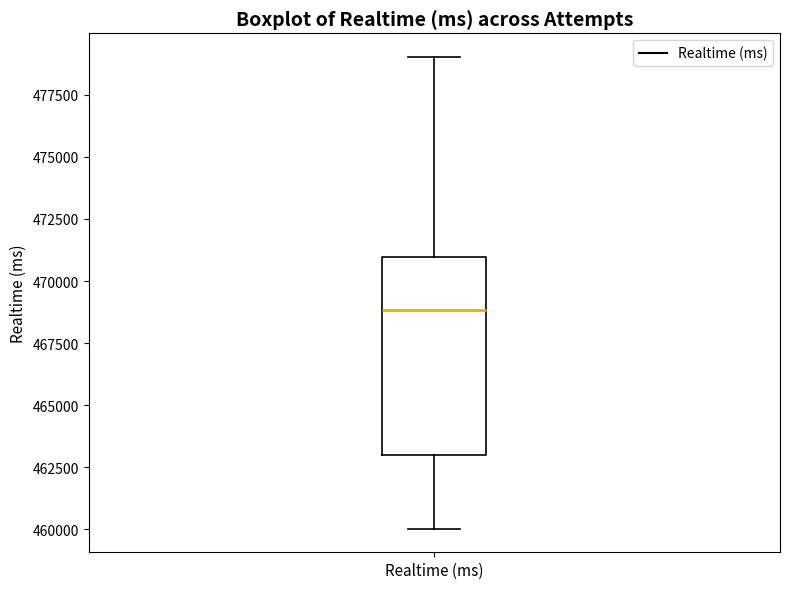

Transcribe this box plot: give where the median line is, the range the box spans, and where the two whiskers end, as read against the y-axis. The values are not printed on the chart, so give them approximately, as read against the axis.

median 469000, box 463000 to 471000, whiskers 460000 to 479000